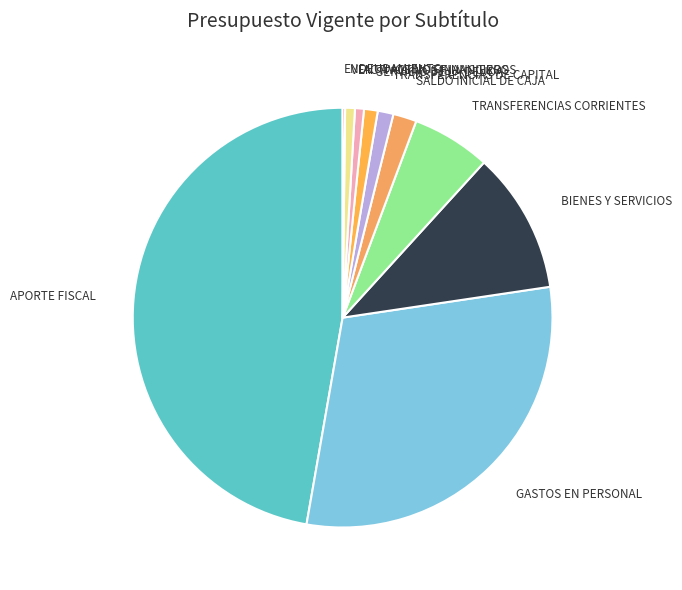

Does any single category account for the majority?

No